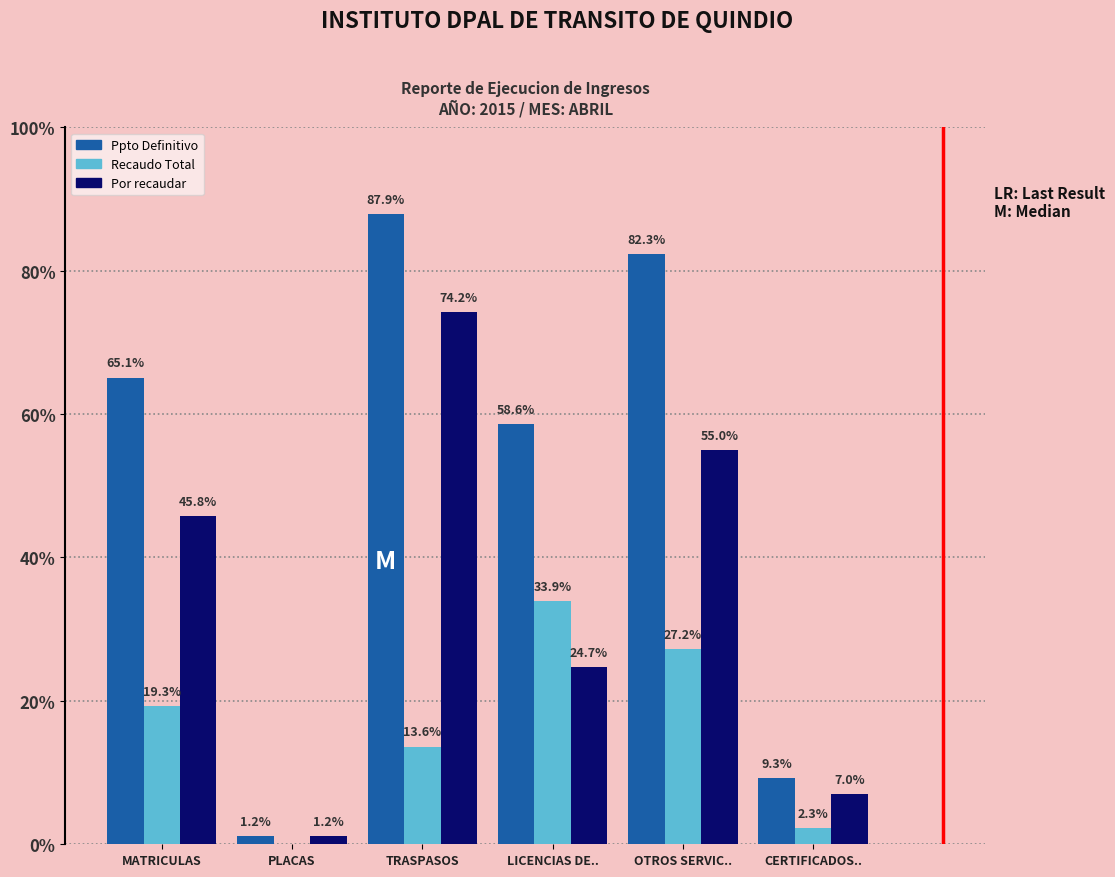

Rank the categories by Recaudo Total value from lowest to highest.

PLACAS, CERTIFICADOS.., TRASPASOS, MATRICULAS, OTROS SERVIC.., LICENCIAS DE..